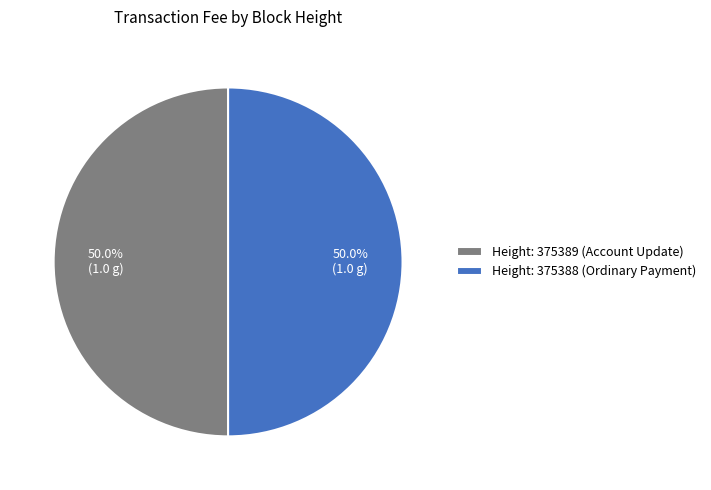

What percentage is NOT represented by Height: 375388 (Ordinary Payment)?

50.0%